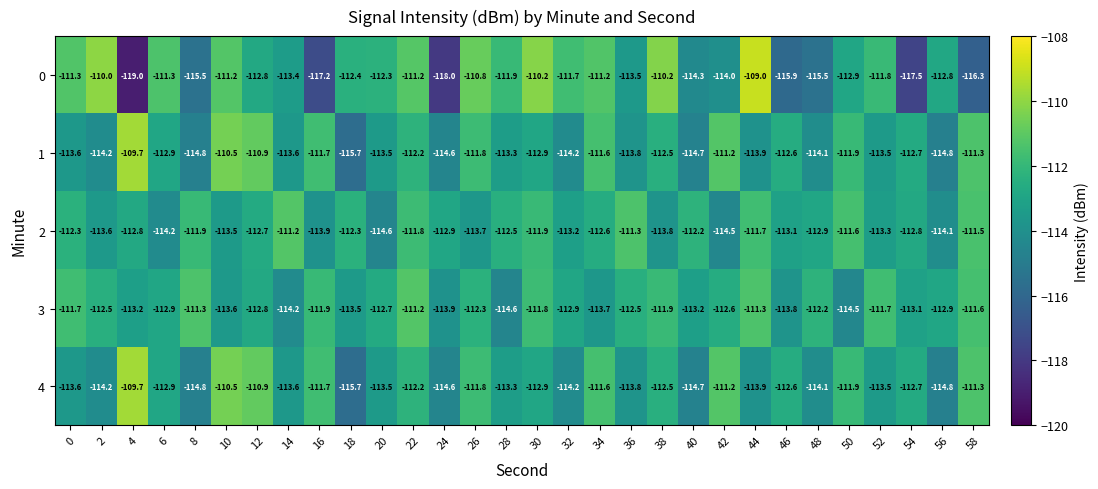

What is the difference between the maximum and minimum values in the 1 series?

6.0